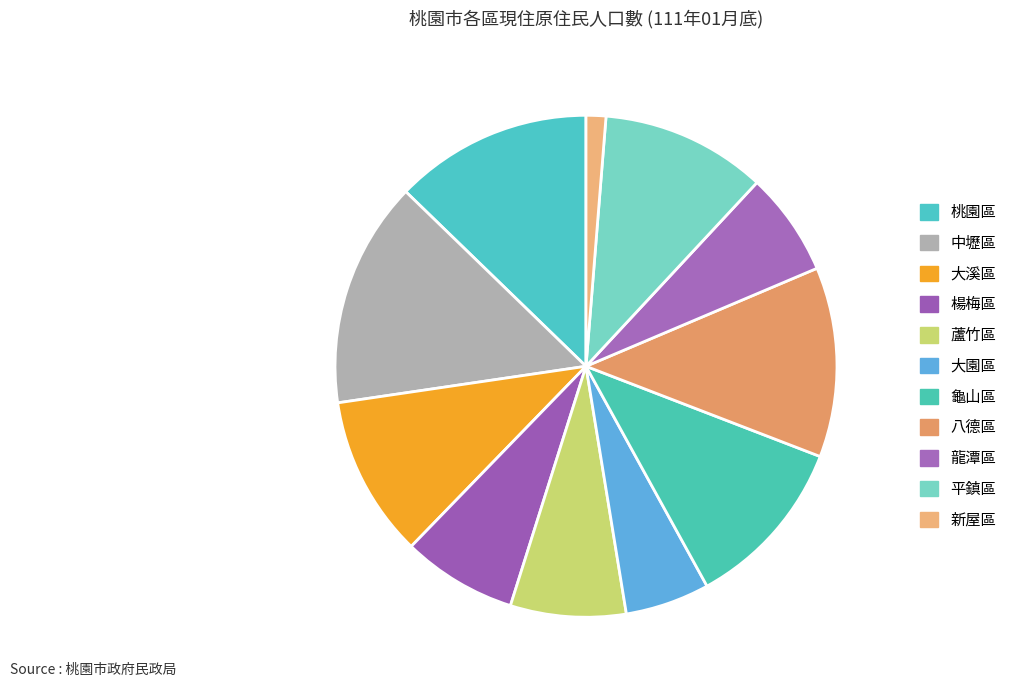

The 大溪區 slice represents 10% of the pie. True or false?

True